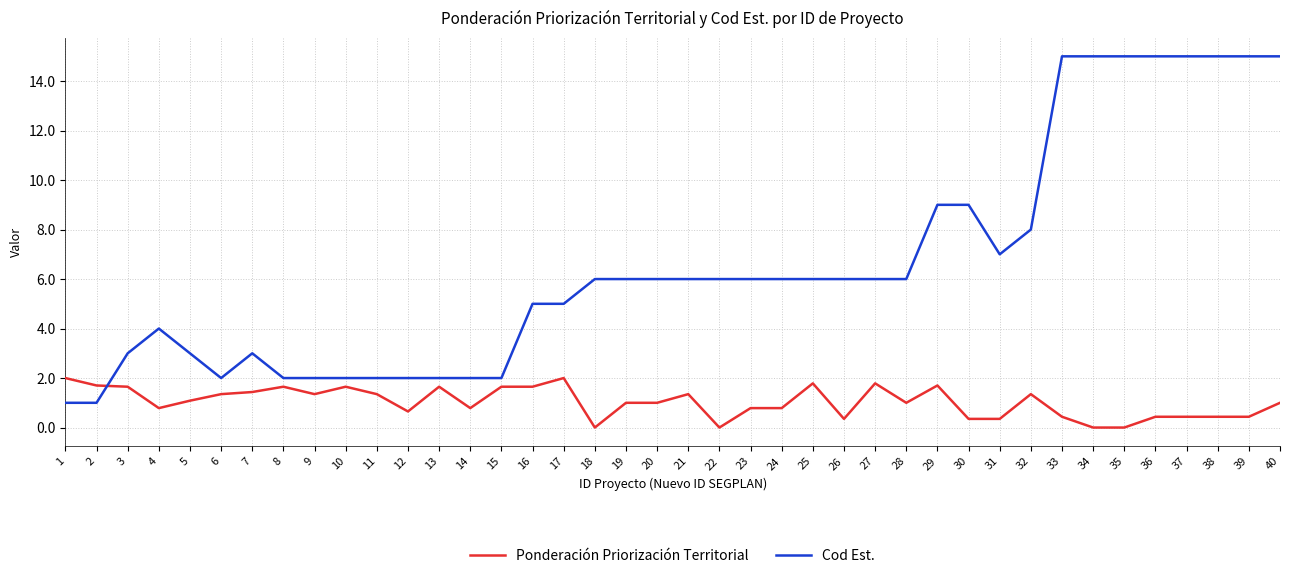

True or false: Ponderación Priorización Territorial has a value of 2.8 at 10.

False